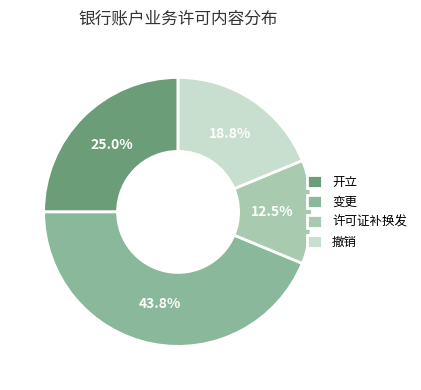

What is the ratio of the value at 许可证补换发 to the value at 撤销?

0.7